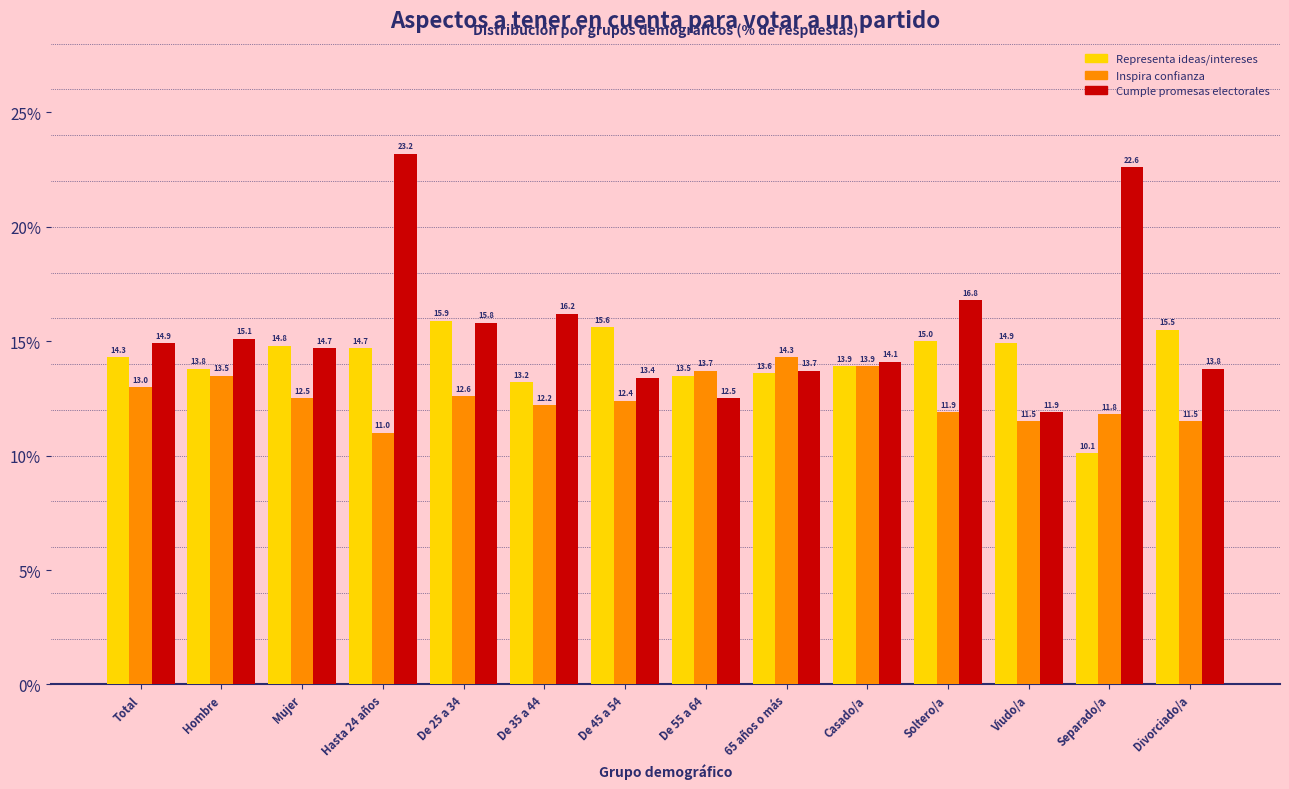

At which category is the sum across all series the highest?

Hasta 24 años